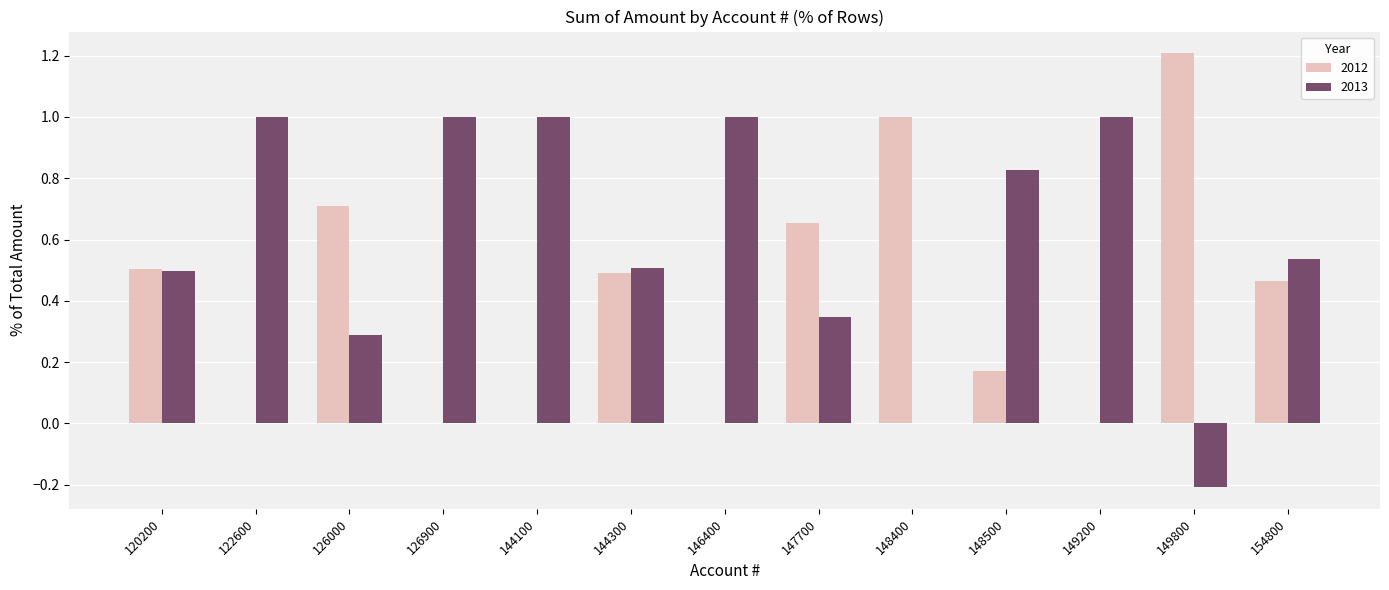

What are all the series names shown in the legend?

2012, 2013